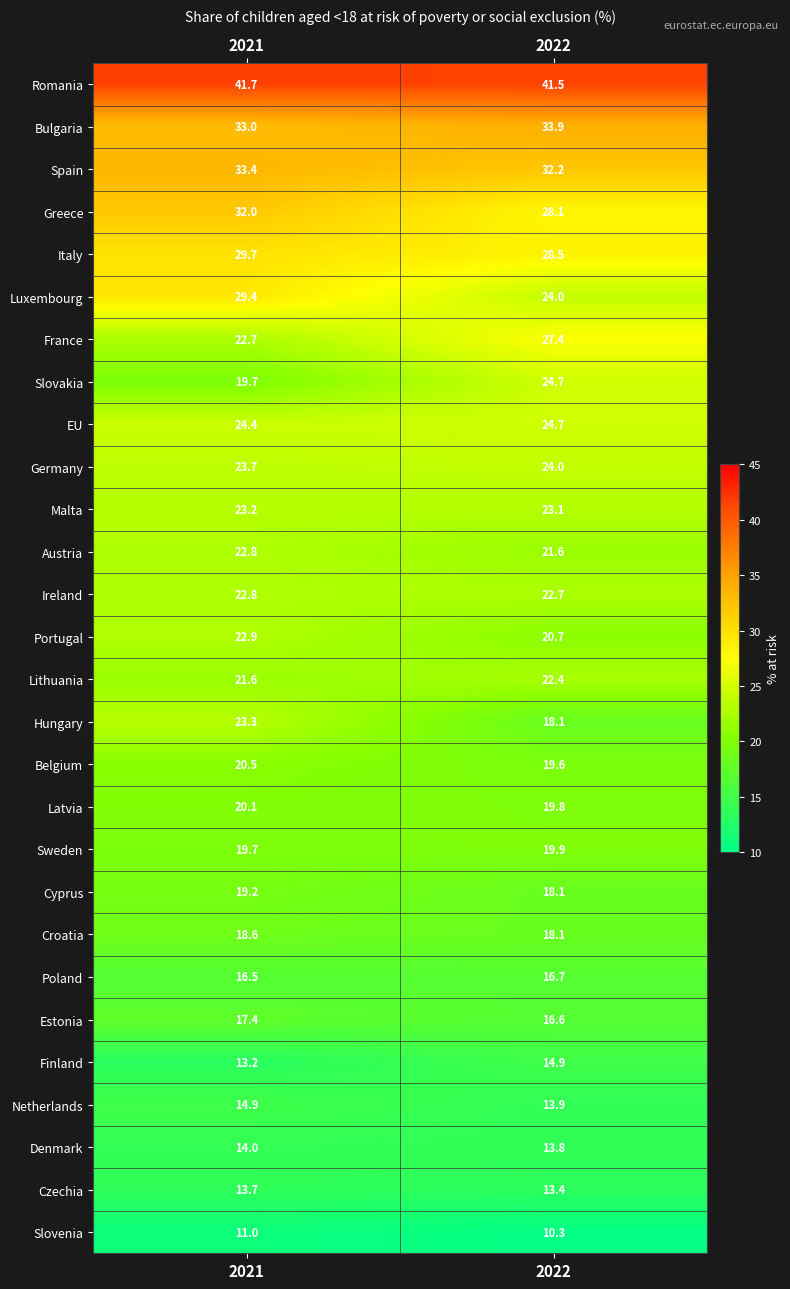

What is the spread (max minus min) of values at 2021?

30.7